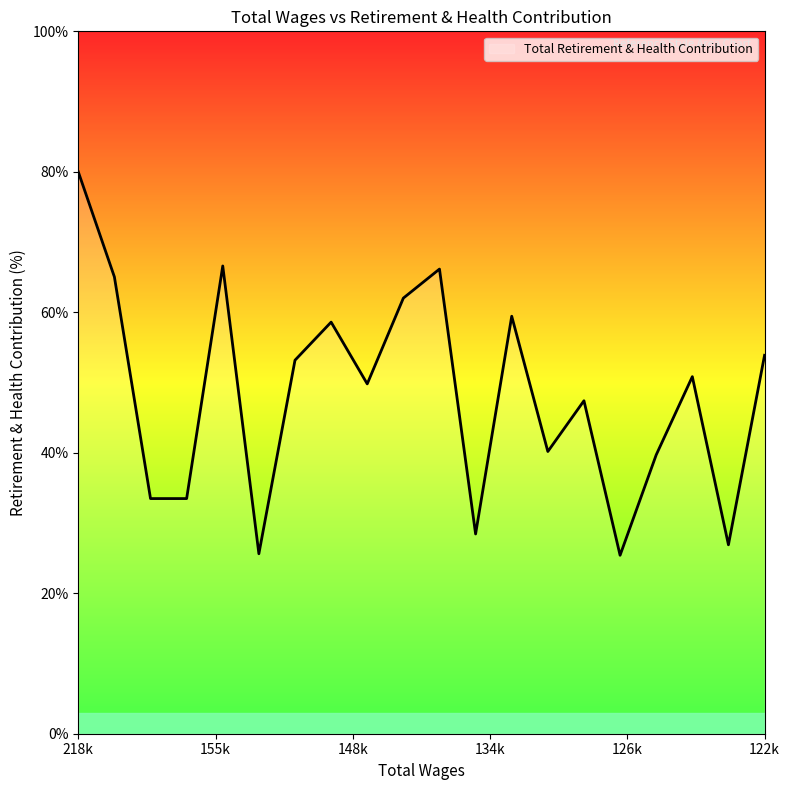

What is the minimum value shown in the chart?

25.4